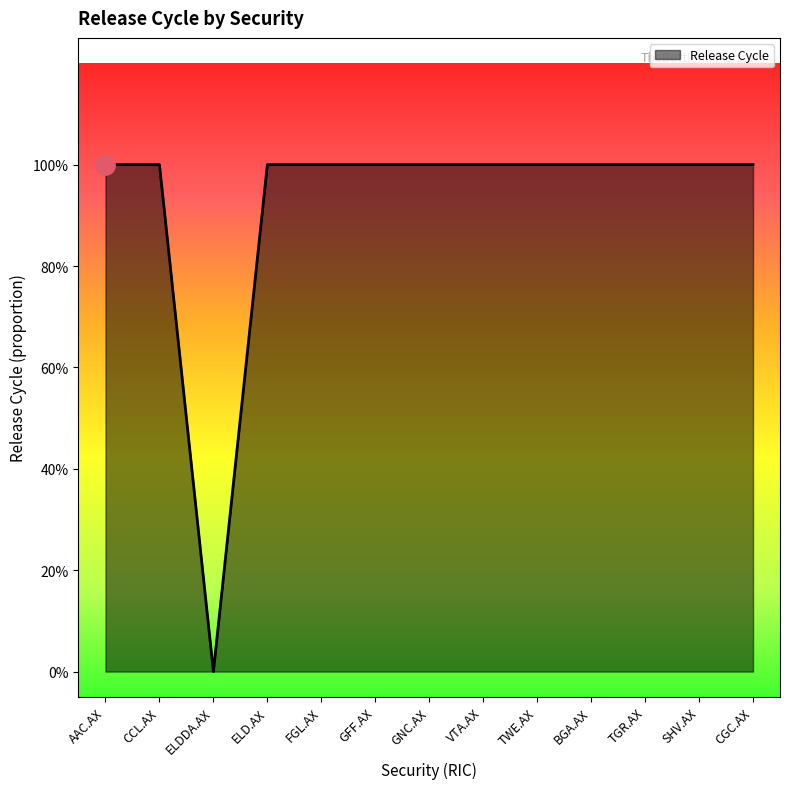

Does the chart have visible grid lines?

No